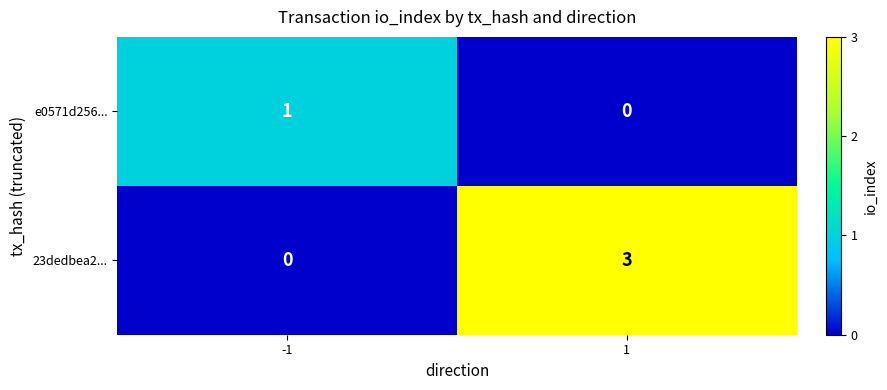

What is the sum of the 23dedbea2... values at -1 and 1?

3